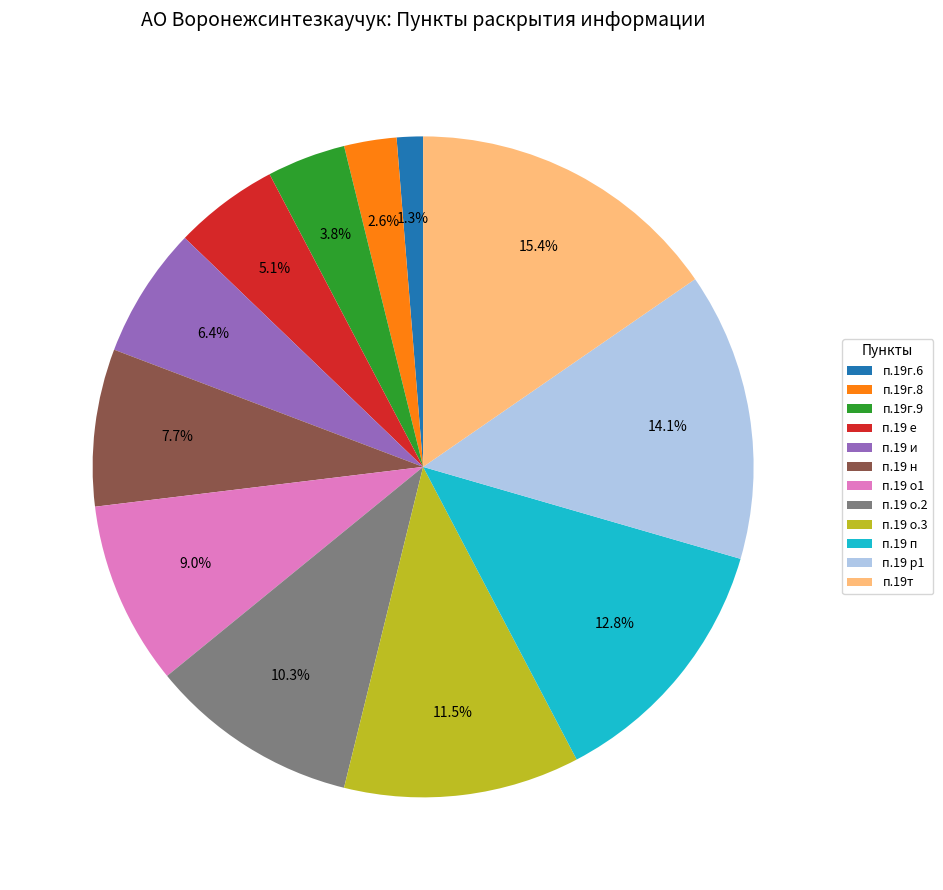

The п.19г.9 slice represents 4% of the pie. True or false?

True